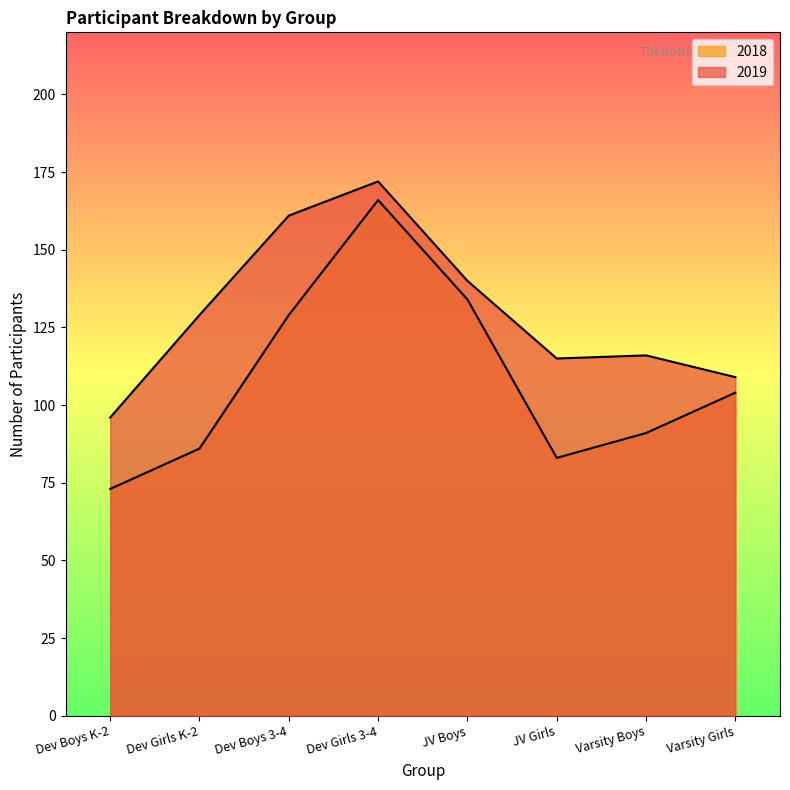

Does the chart display data point markers on the line(s)?

No